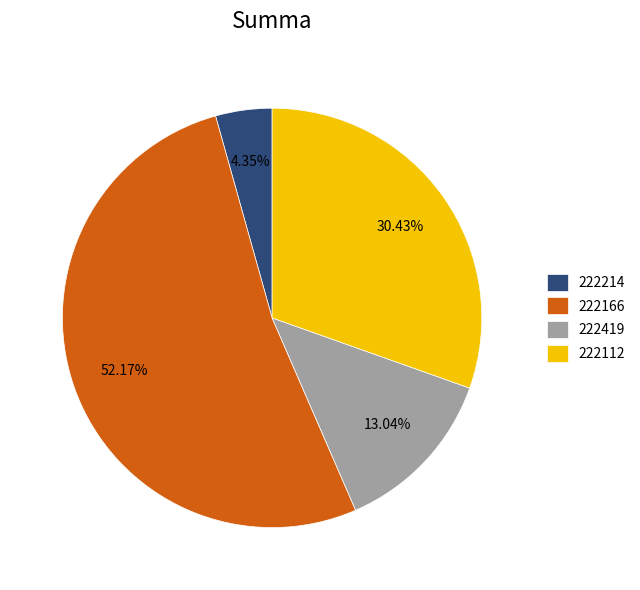

Rank the categories by value from highest to lowest.

222166, 222112, 222419, 222214